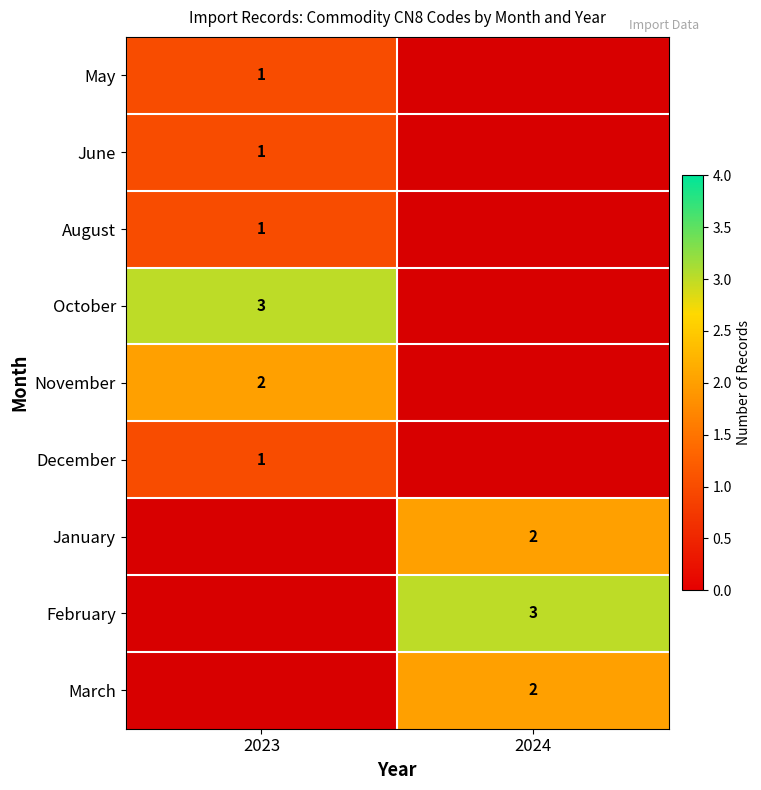

True or false: June has a value of 1 at 2023.

True